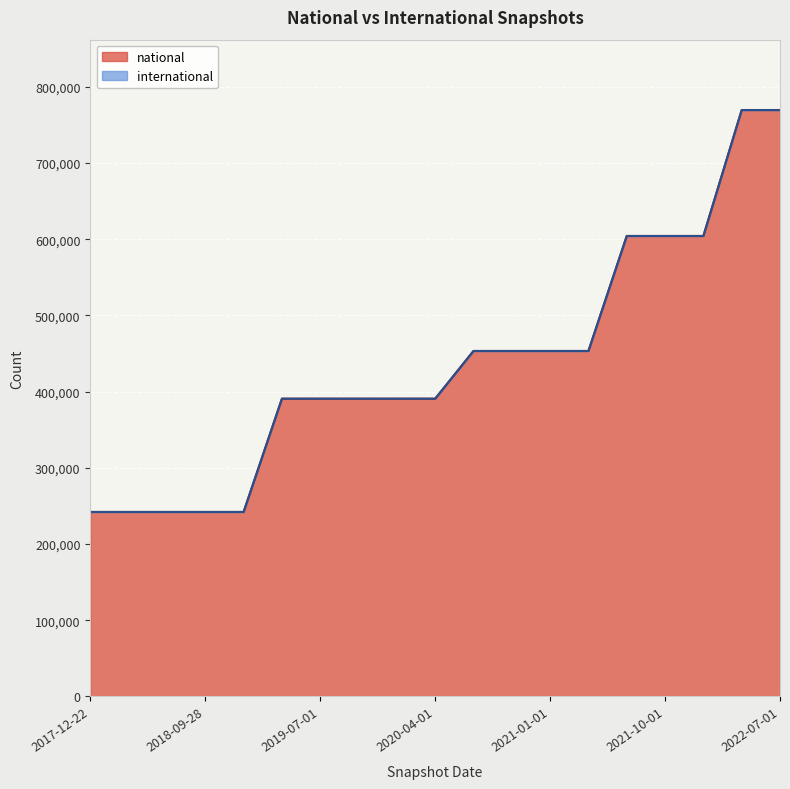

How many data points are above 390653?

9